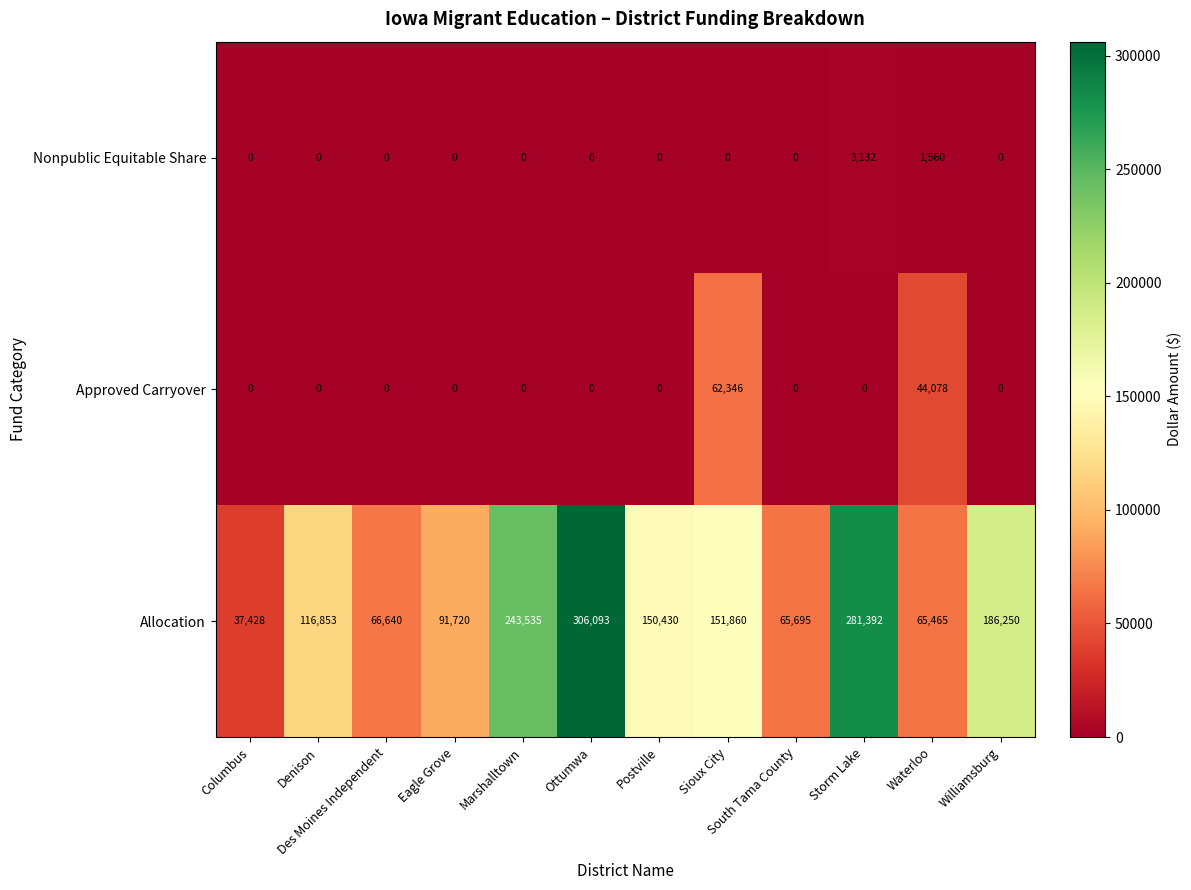

What is the lowest value of the Allocation series?

37428